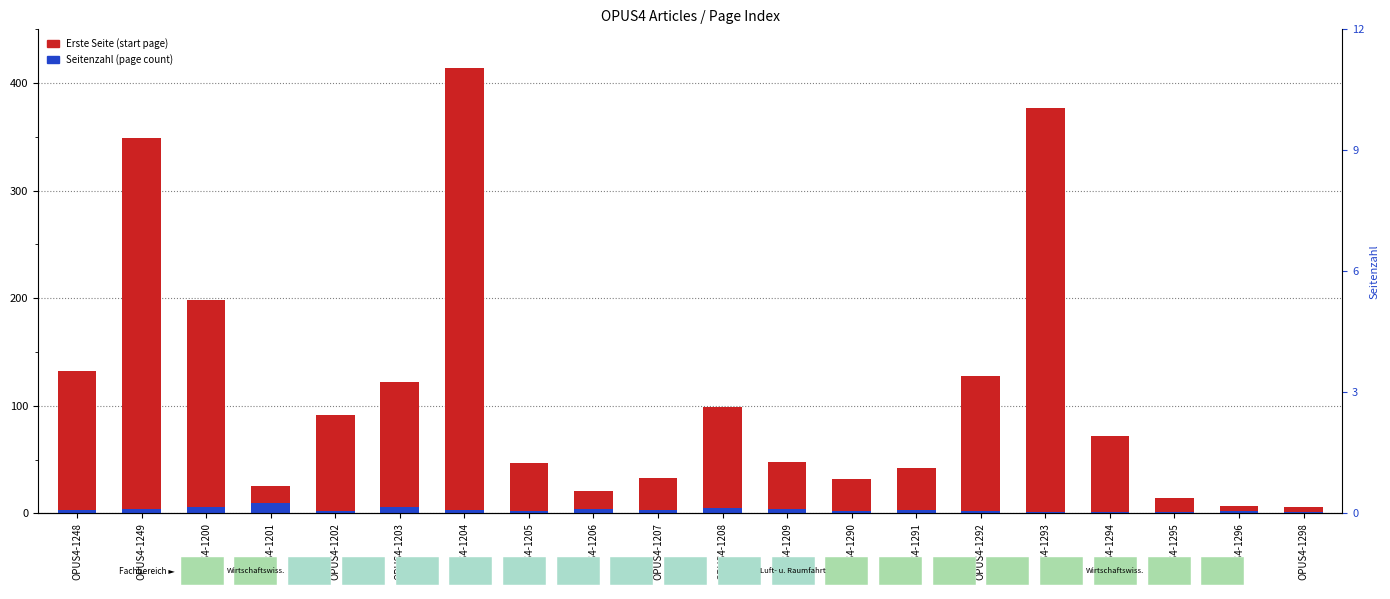

What is the highest value of the Seitenzahl (page count) series?

10